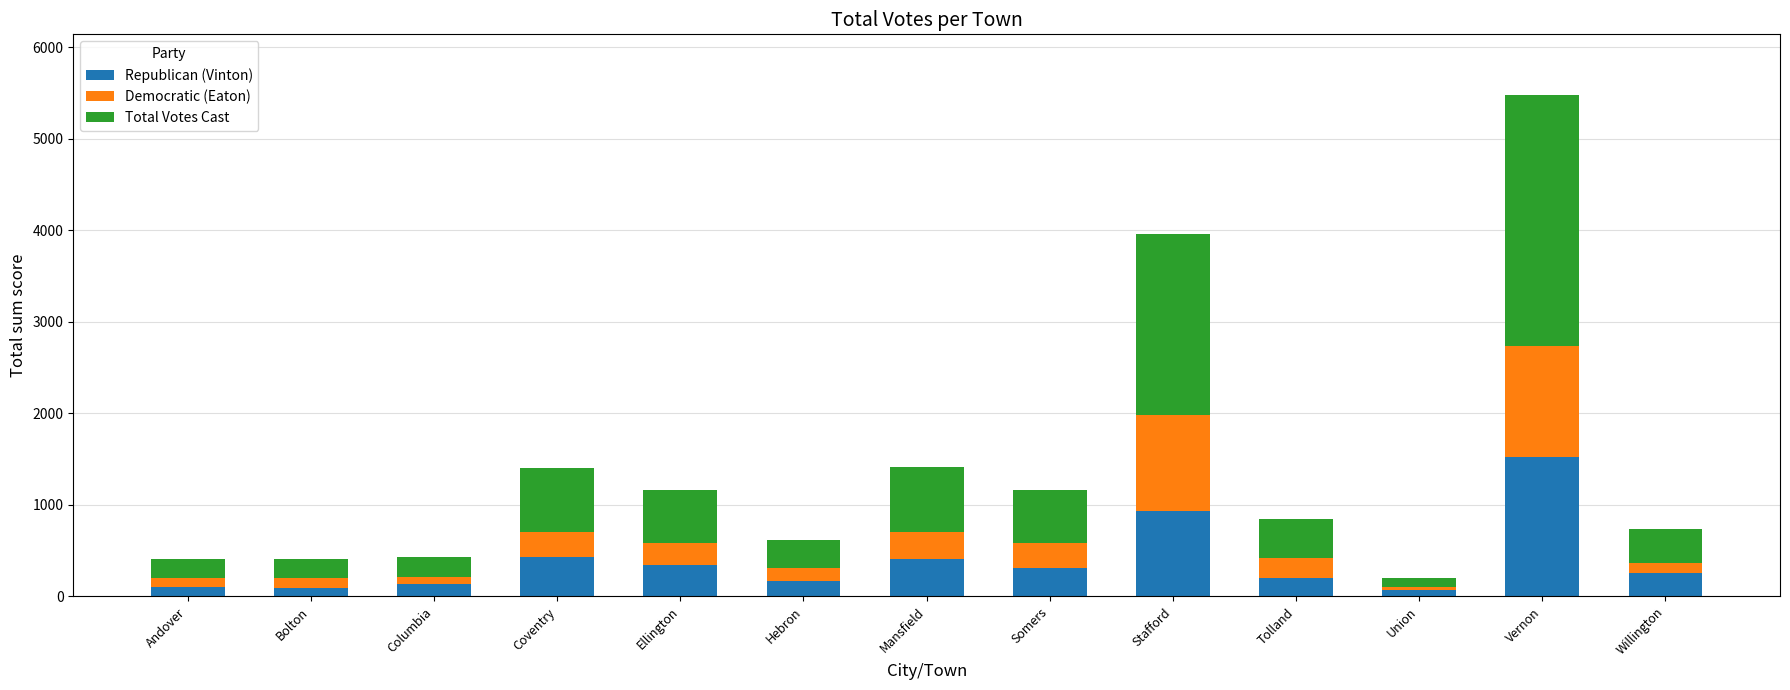

Where is Republican (Vinton) nearest to the value 797?

Stafford